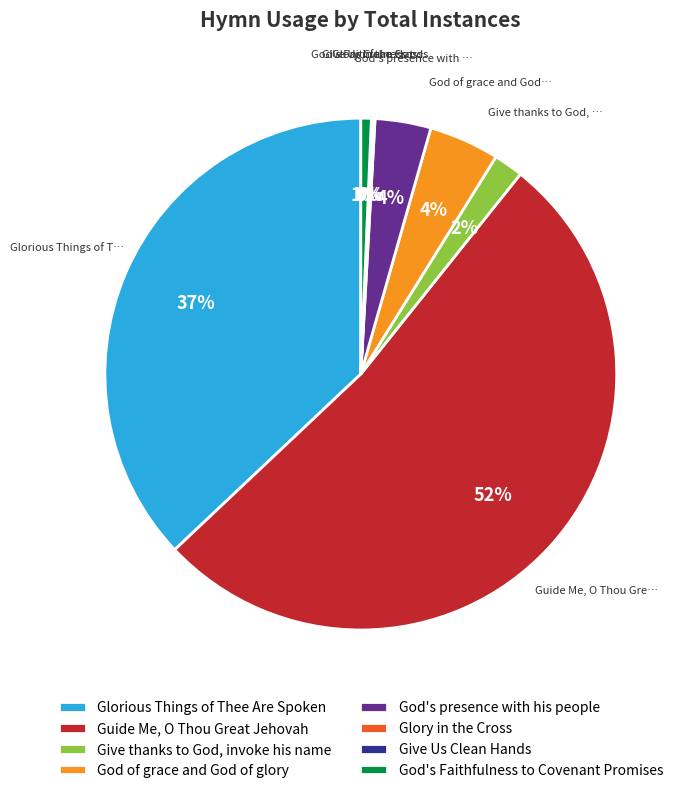

To the nearest percent, what is the difference between the largest and smallest slice percentages?

52%